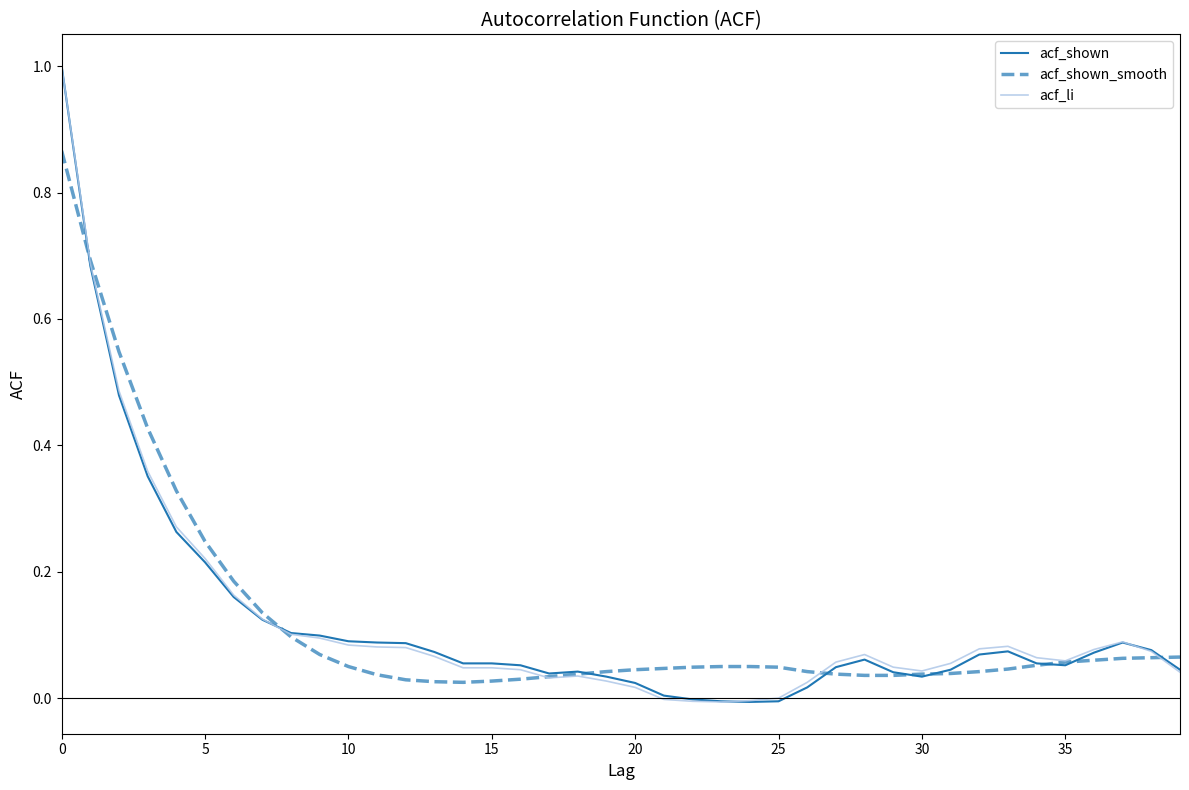

Rank the series by their average value, from highest to lowest.

acf_li, acf_shown_smooth, acf_shown